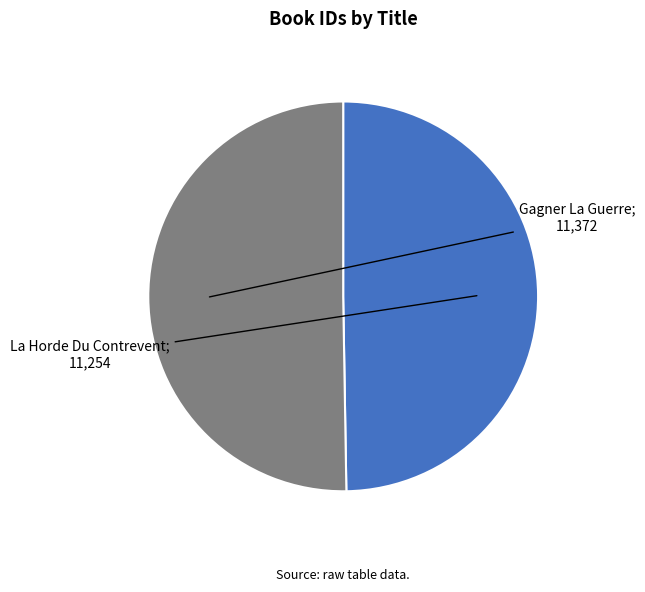

How many slices are in this pie chart?

2